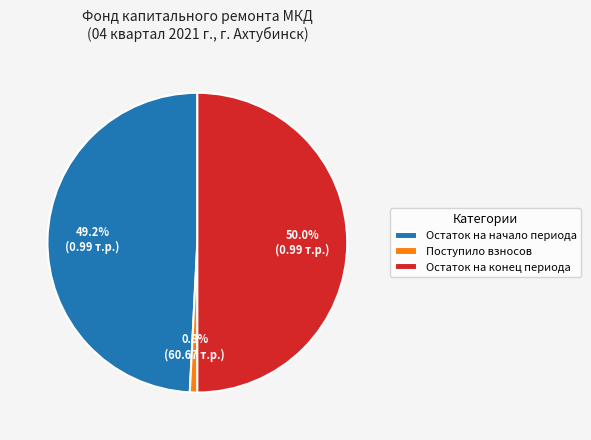

Which category has the biggest portion of the pie?

Остаток на конец периода